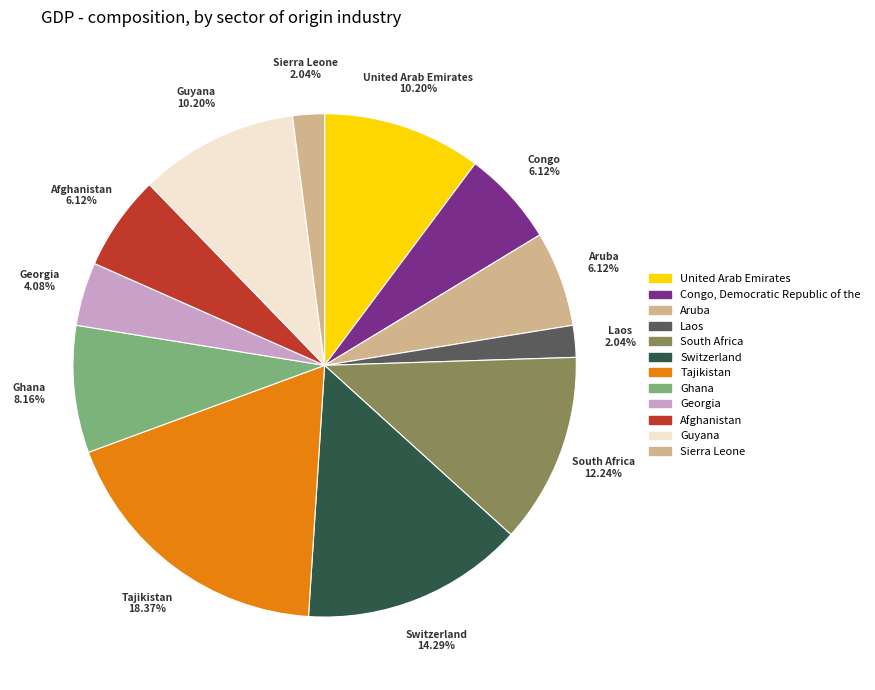

To the nearest percent, what is the average slice percentage?

8%